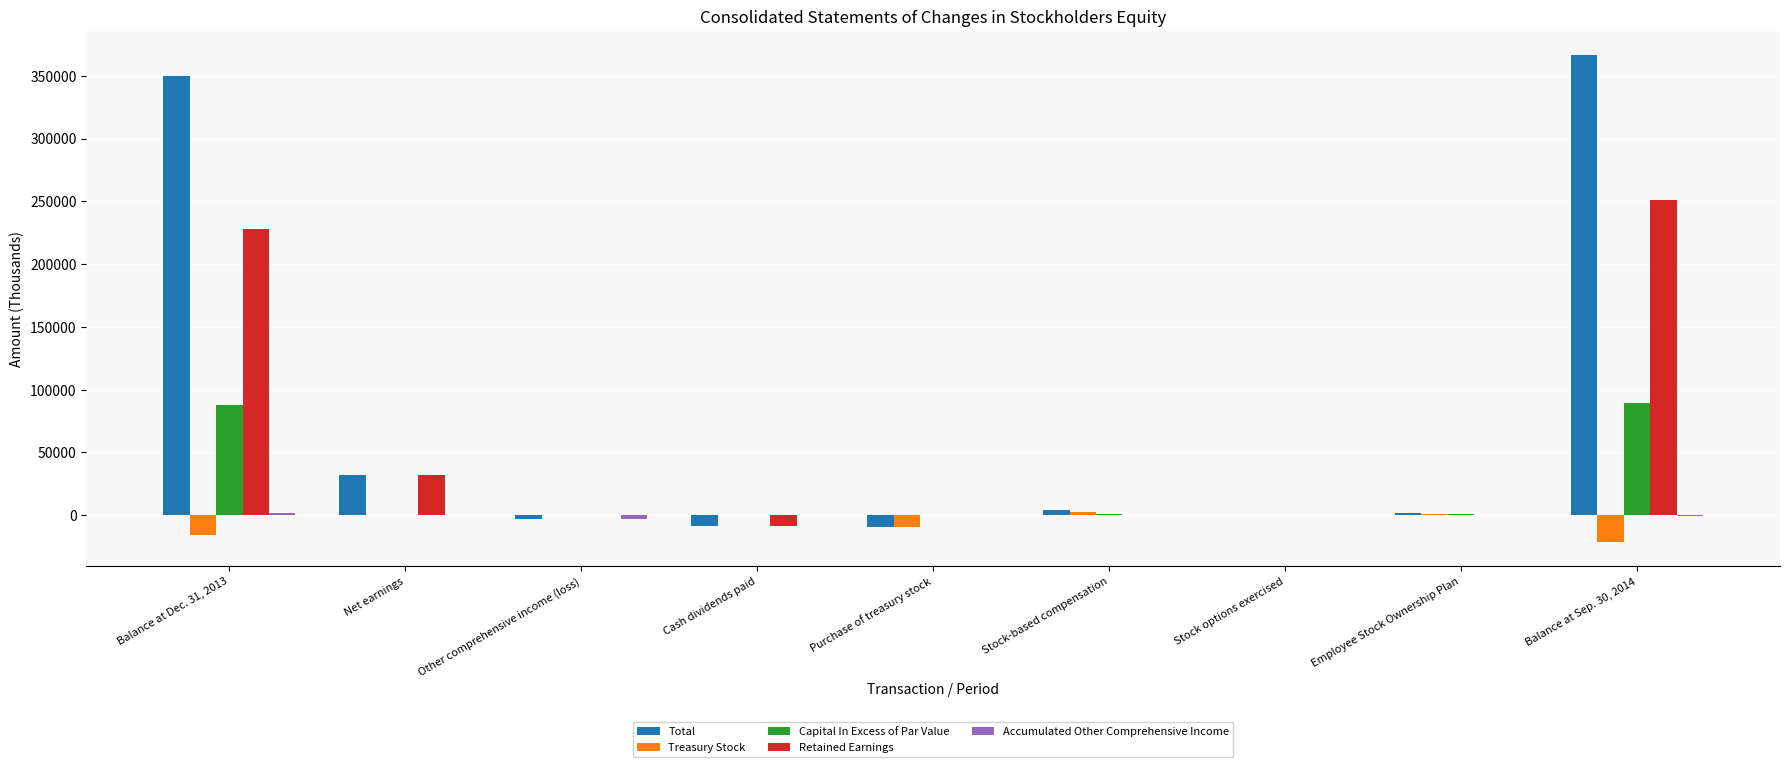

Count the number of data series in this chart.

5